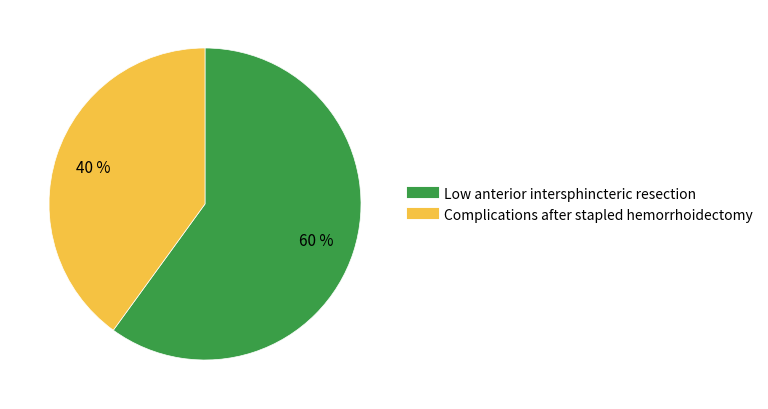

To the nearest percent, what is the difference between the Complications after stapled hemorrhoidectomy and Low anterior intersphincteric resection slice percentages?

20%